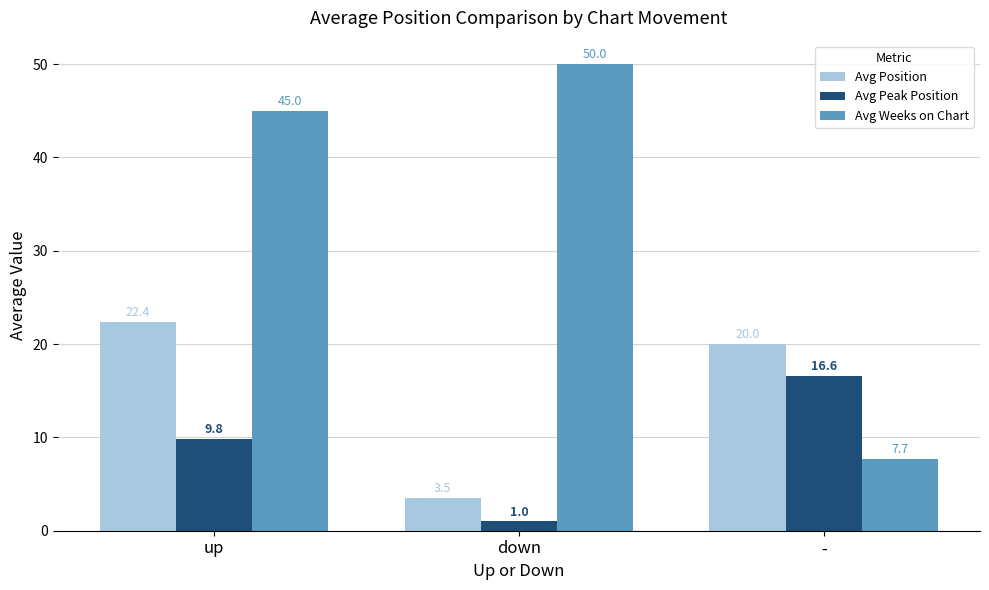

At how many categories does at least one series exceed 32?

2